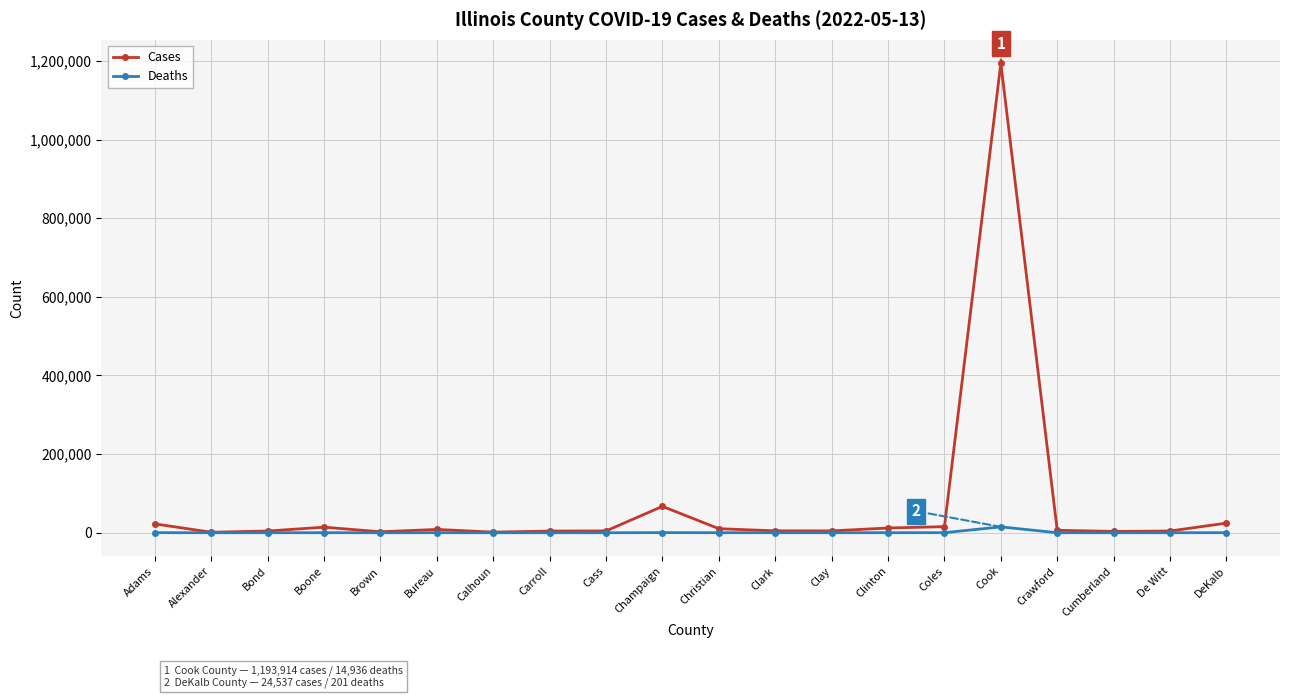

Where is Cases nearest to the value 597601?

Champaign